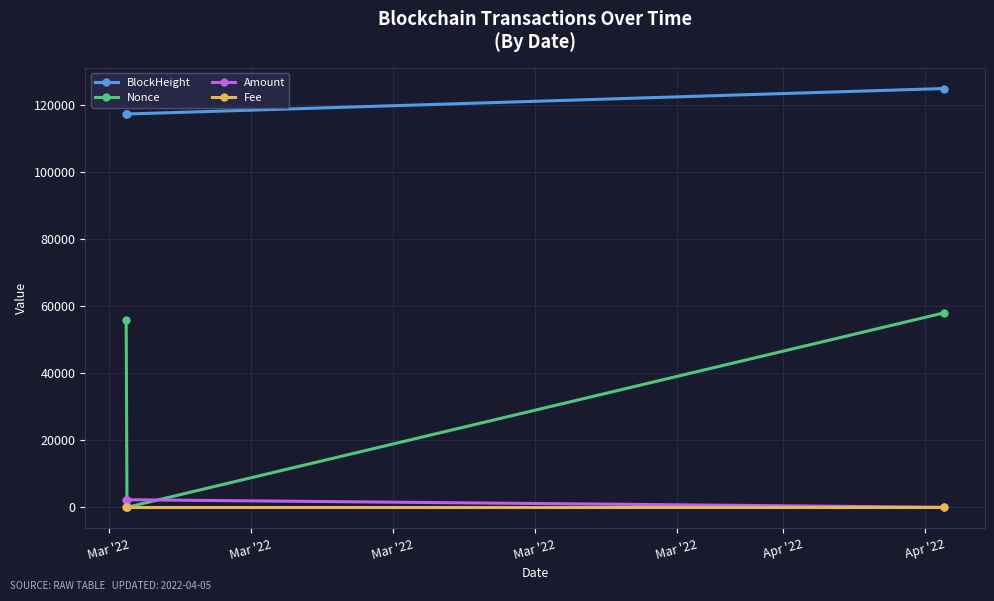

What is the maximum value for BlockHeight?

124949.0